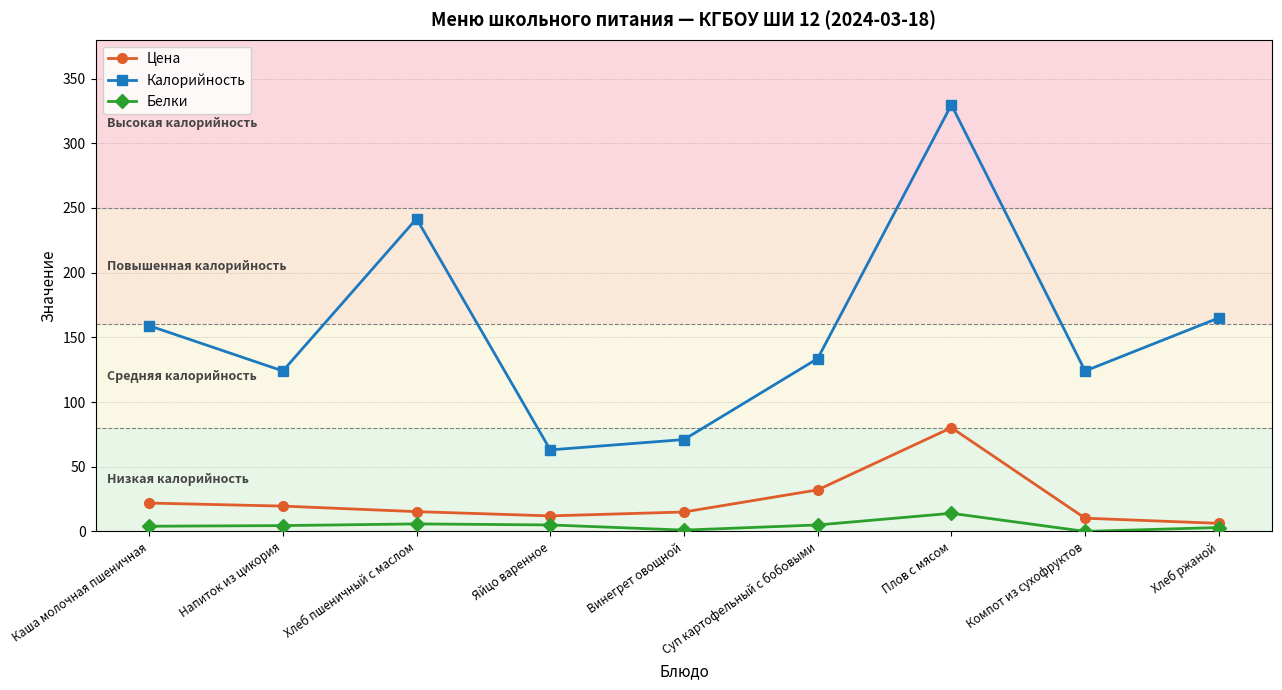

What is the label of the 7th point from the left?

Плов с мясом